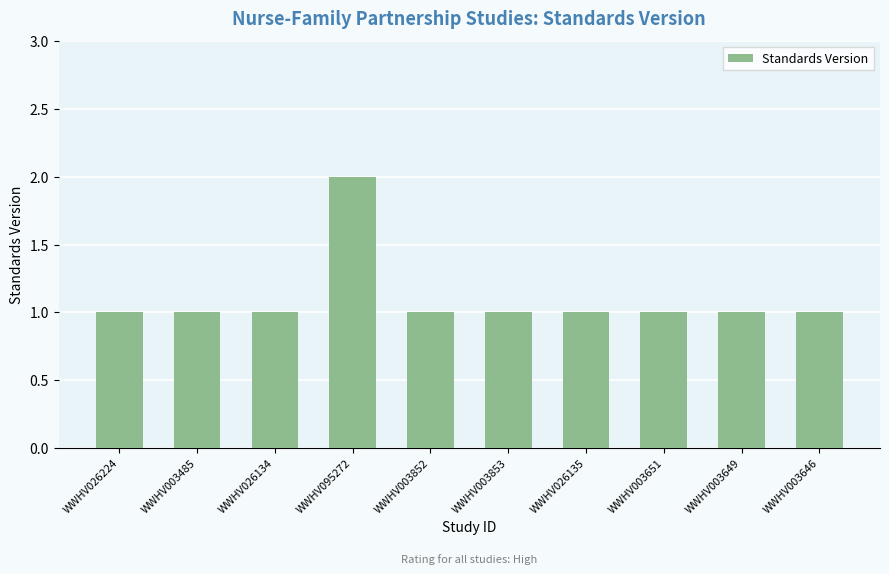

What is the sum of all values?

11